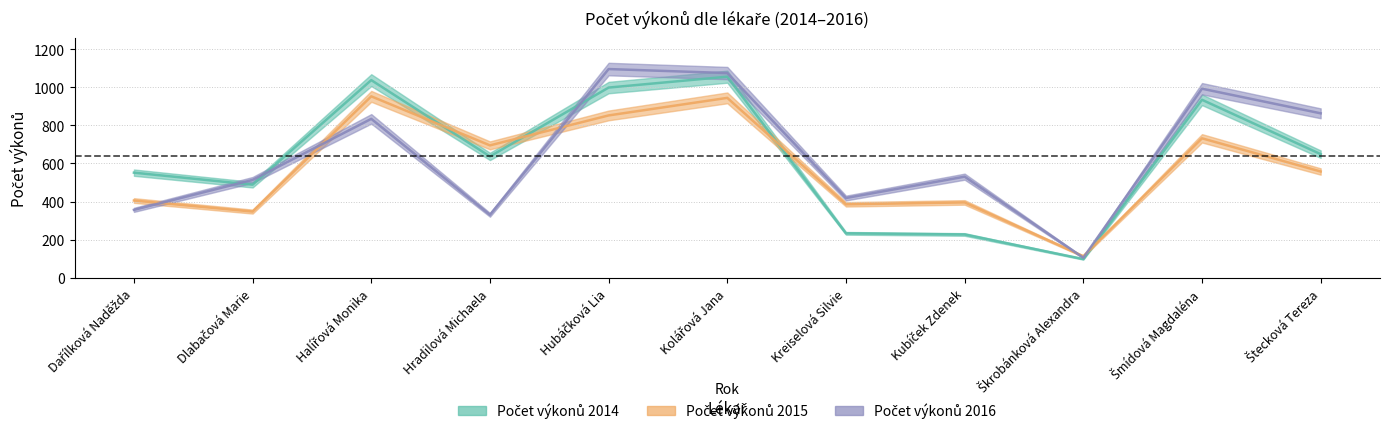

Between which two adjacent categories do Počet výkonů 2016 and Počet výkonů 2015 first intersect?

Dařílková Naděžda and Dlabačová Marie